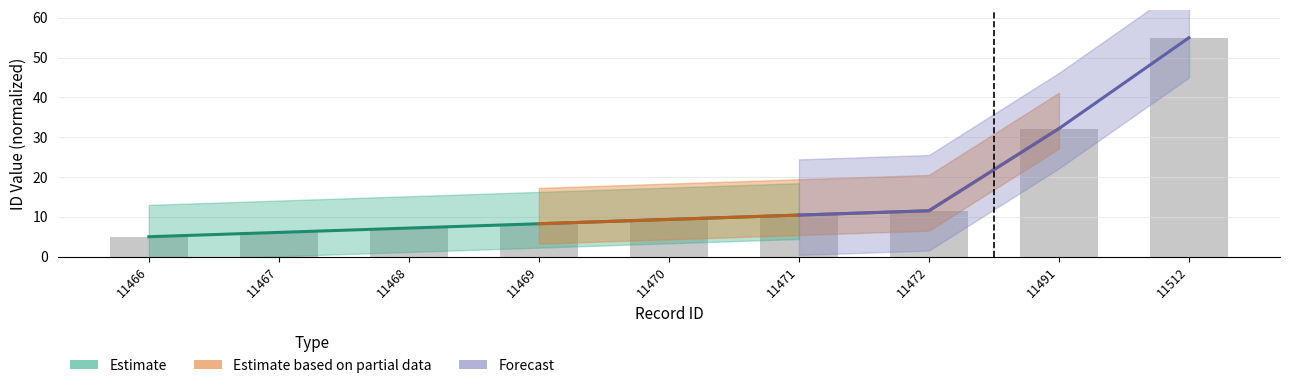

What is the greatest value displayed?

55.0